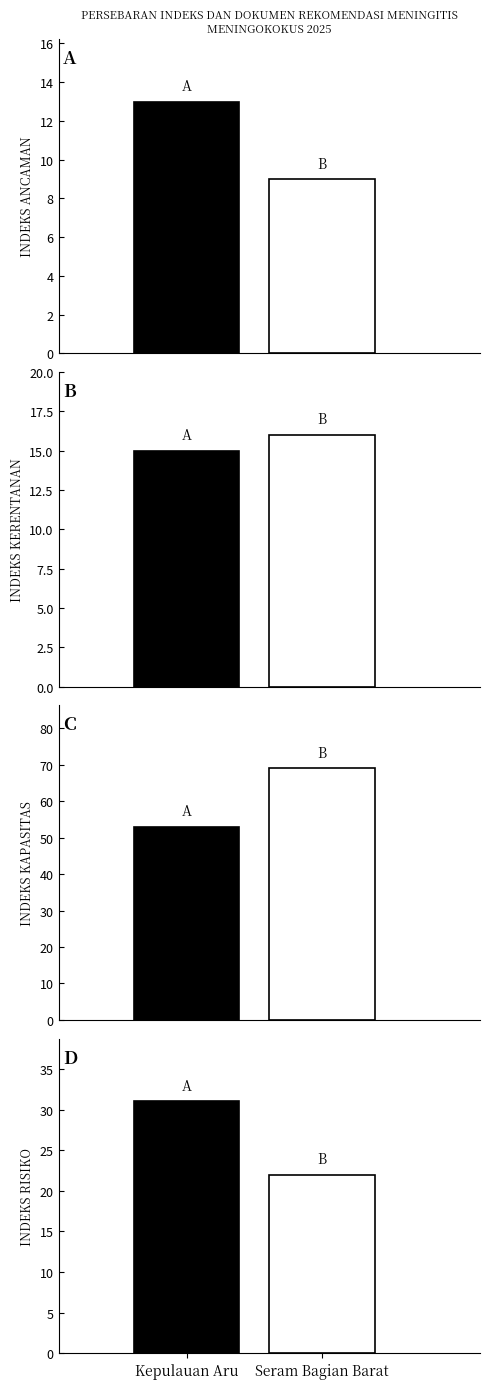

What are all the series names shown in the legend?

INDEKS ANCAMAN, INDEKS KERENTANAN, INDEKS KAPASITAS, INDEKS RISIKO